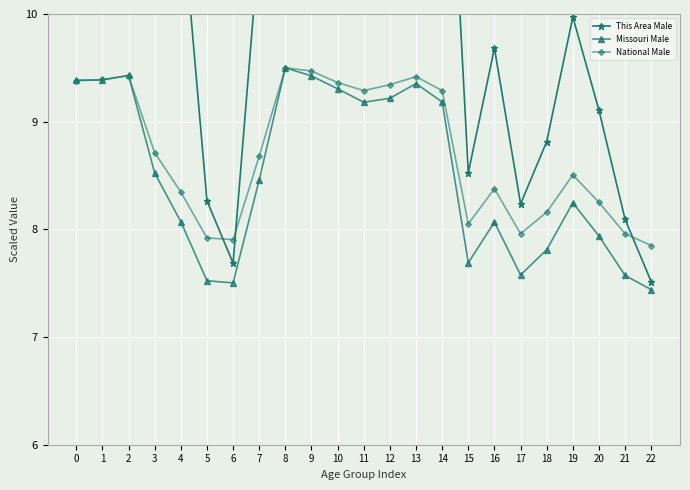

What are all the series names shown in the legend?

This Area Male, Missouri Male, National Male